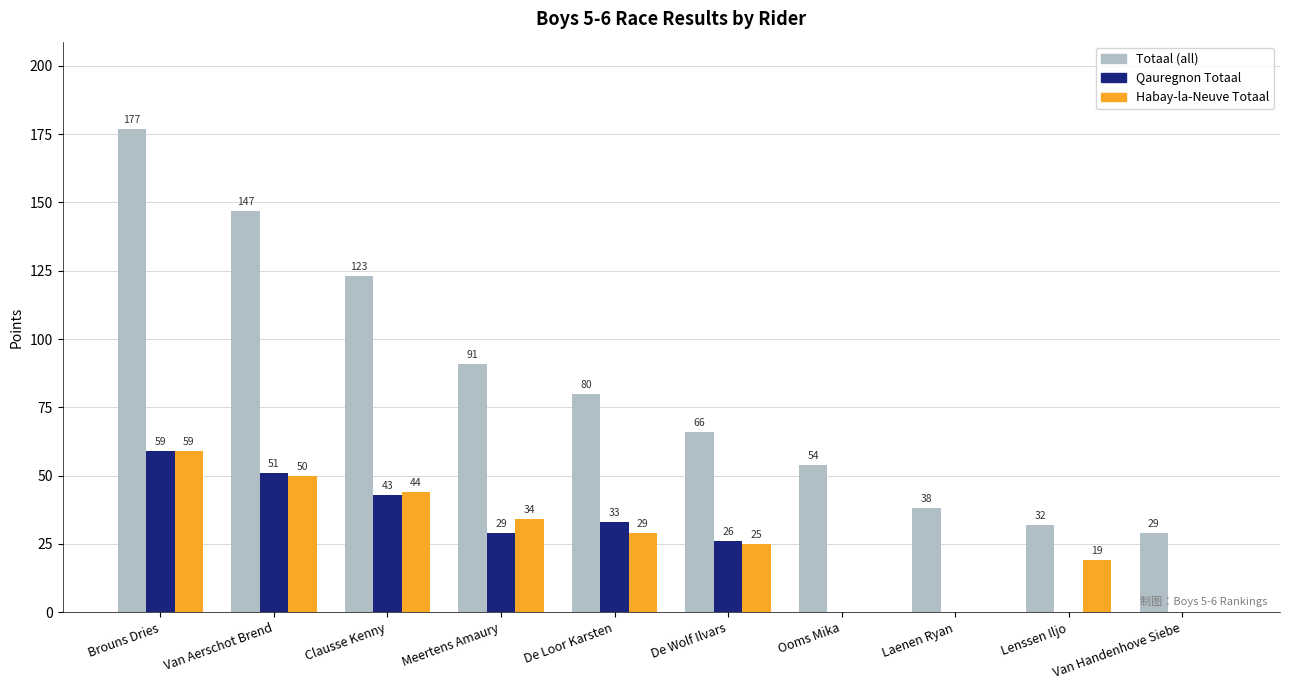

Reading left to right, transcribe all the data shown in this chart.

Totaal (all): 177	147	123	91	80	66	54	38	32	29
Qauregnon Totaal: 59	51	43	29	33	26	0	0	0	0
Habay-la-Neuve Totaal: 59	50	44	34	29	25	0	0	19	0